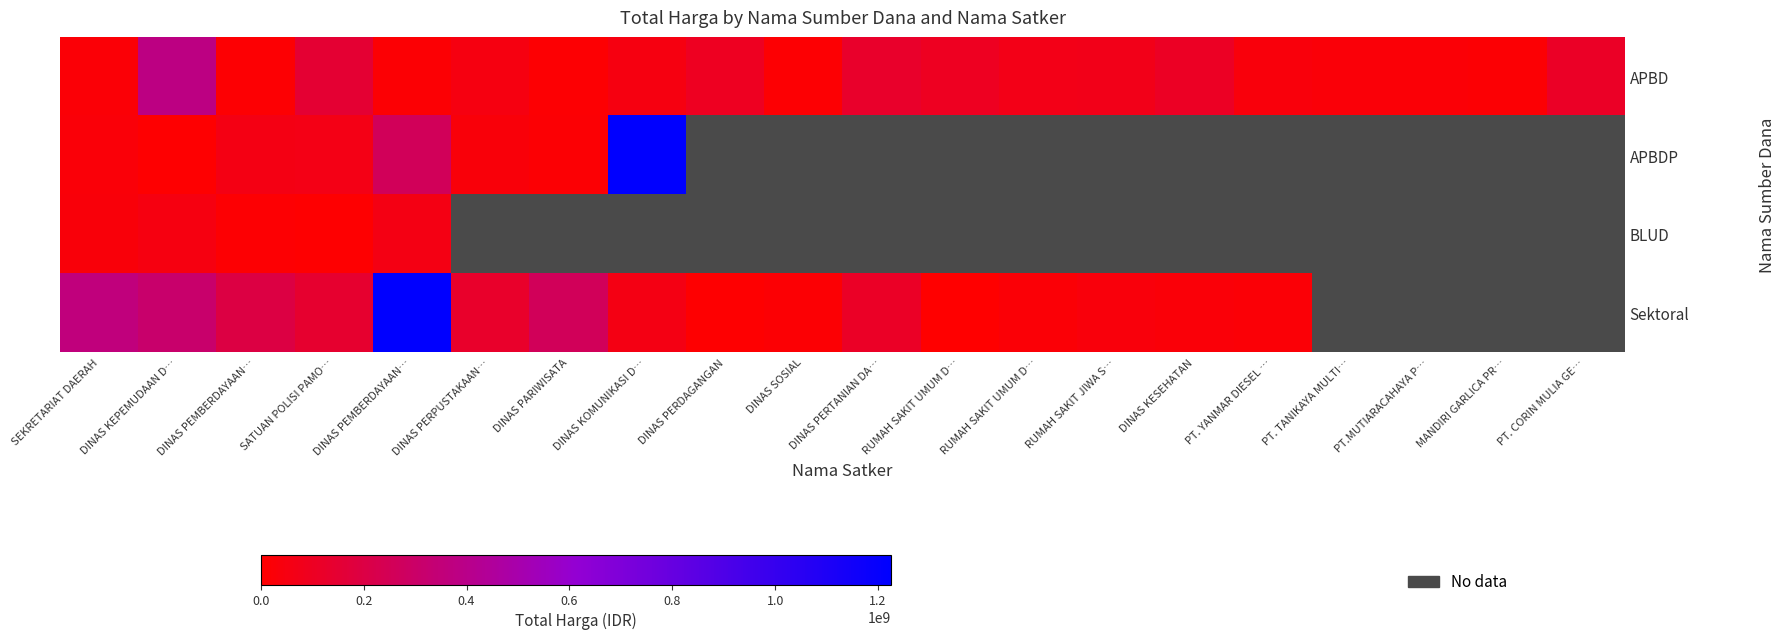

The value of Sektoral at DINAS PARIWISATA is 461987061.6. True or false?

False